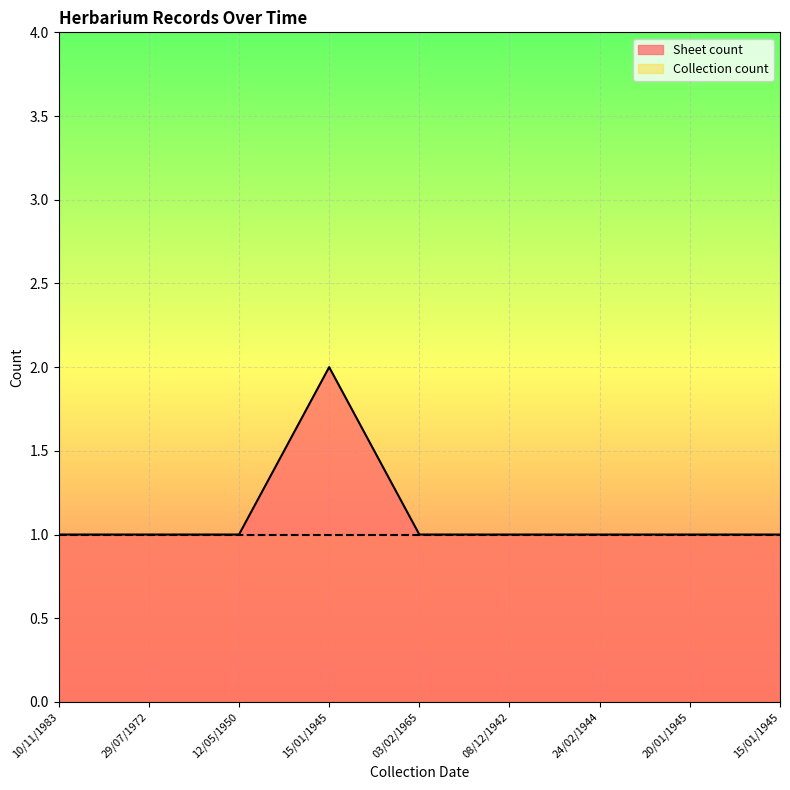

Is it true that the value at 10/11/1983 is 2?

False